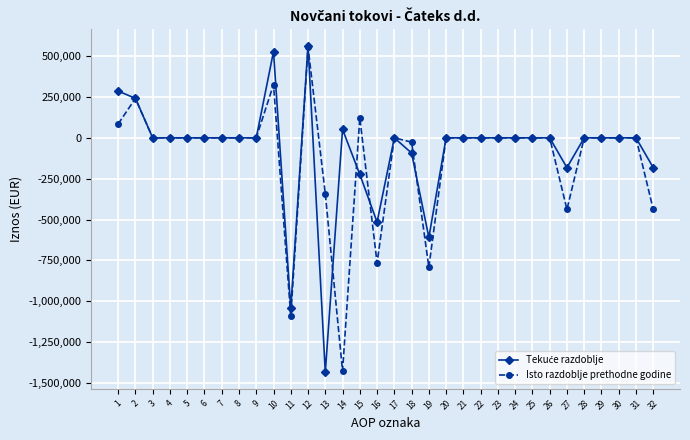

Which series changed the most between 21 and 32?

Isto razdoblje prethodne godine